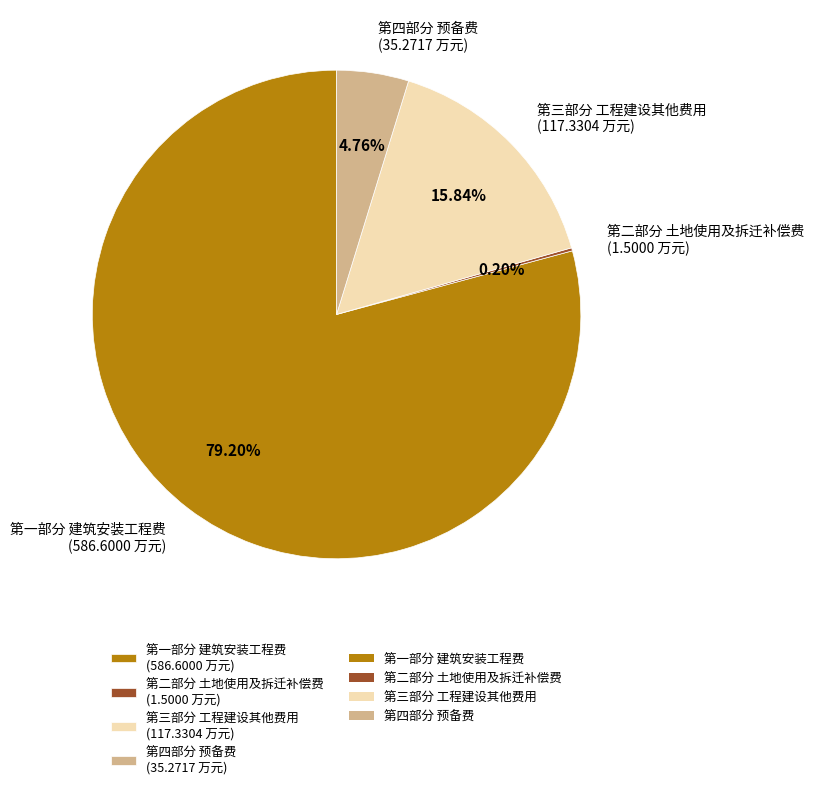

What is the largest slice in the pie chart?

第一部分 建筑安装工程费